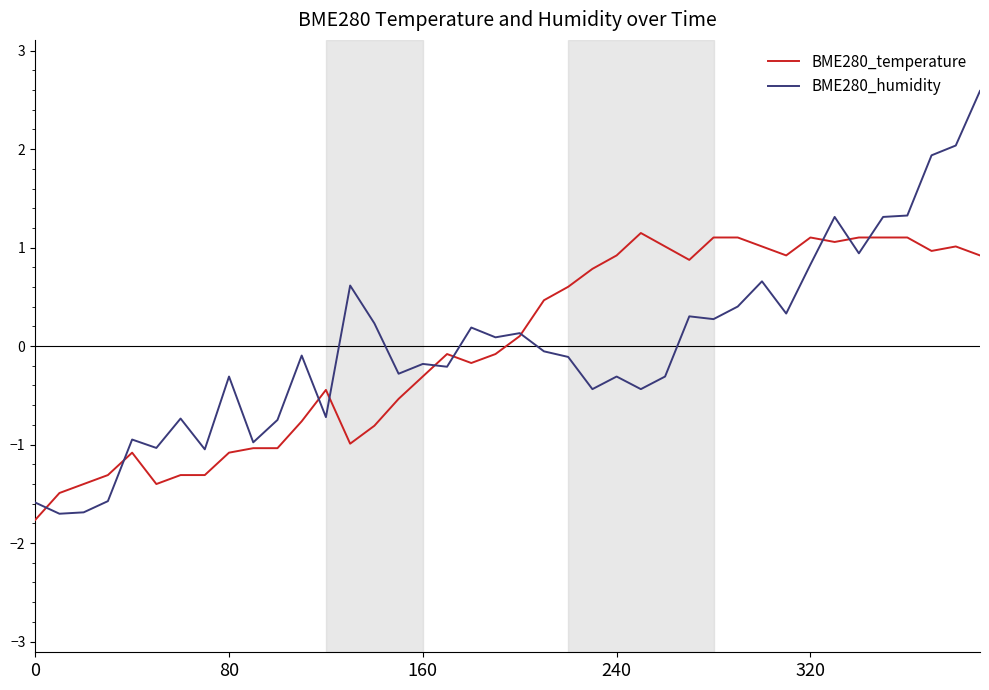

What is the greatest value displayed?

2.6